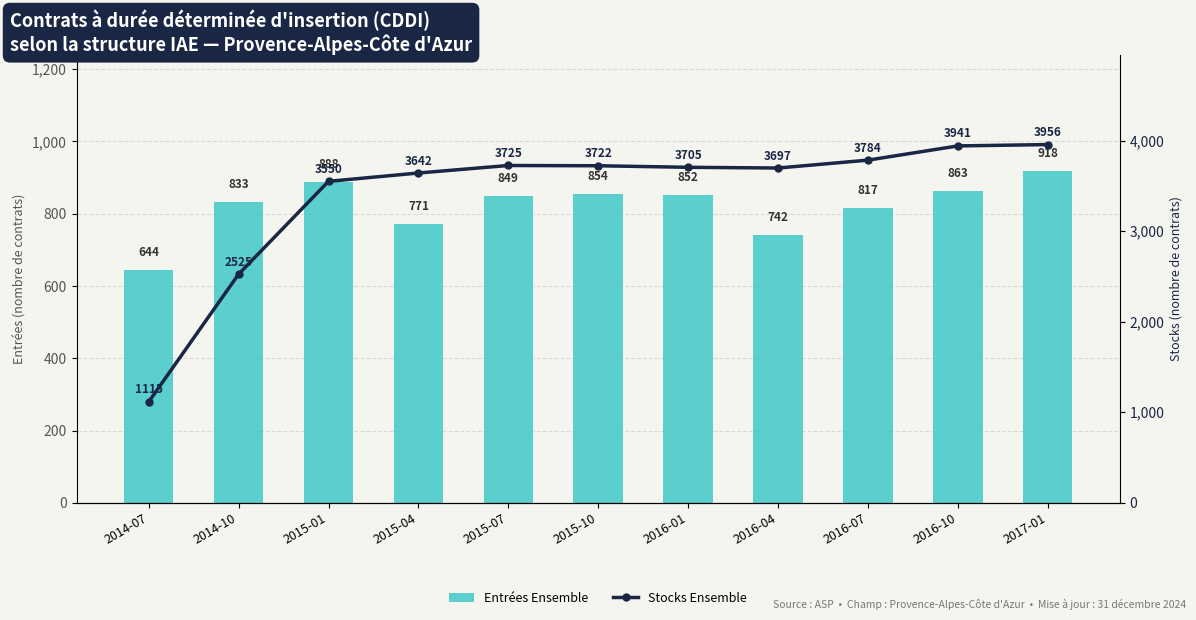

How many groups of bars are there?

11